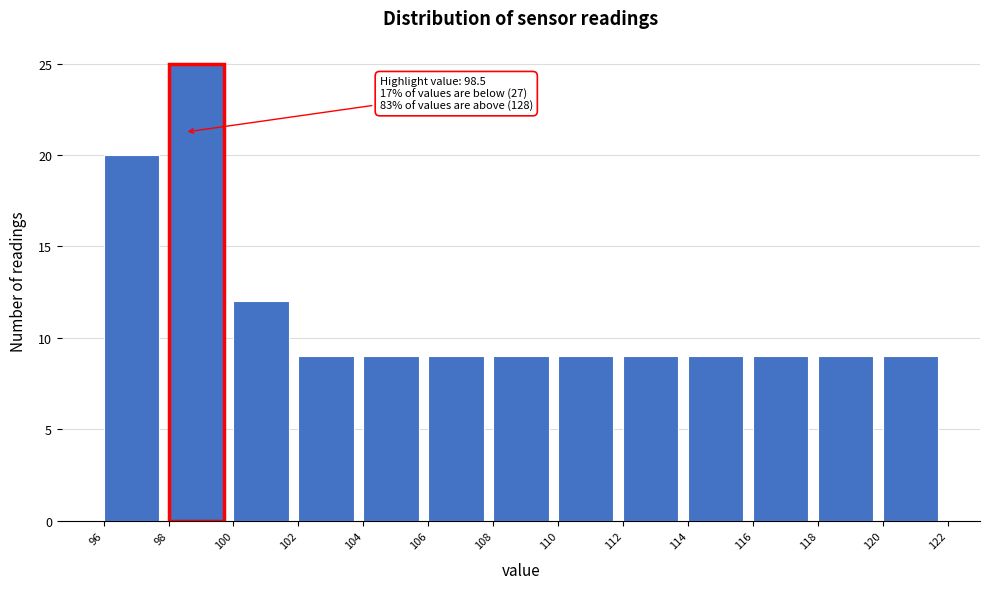

Which range on the x-axis has the tallest bar?

98 to 100